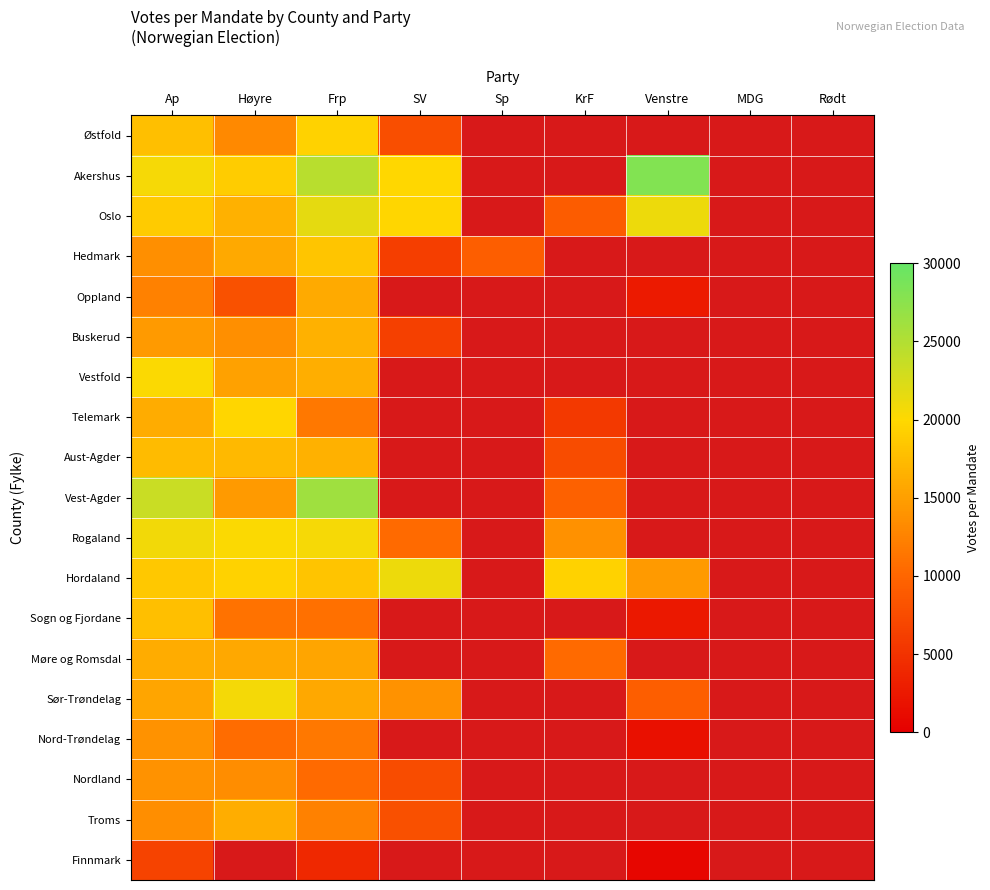

What is the maximum value shown in the chart?

28120.0